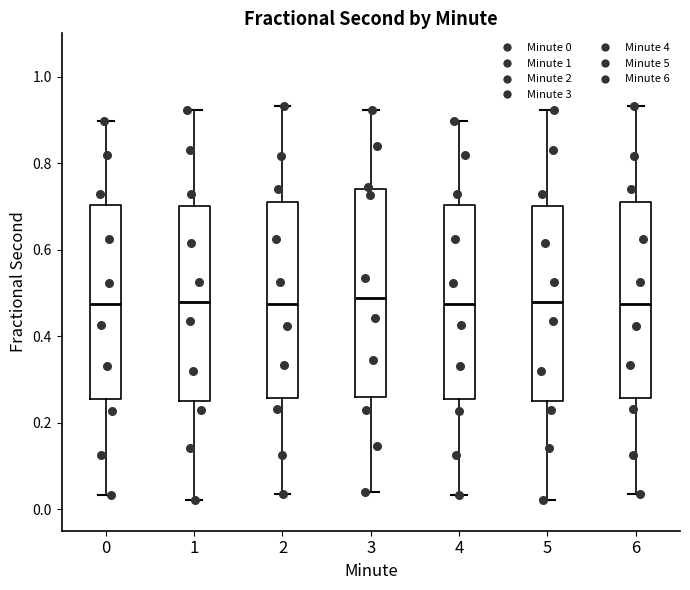

Where does the median line of the box at x = 5 sit on the y-axis? The values are not printed on the chart, so give them approximately, as read against the axis.

0.48